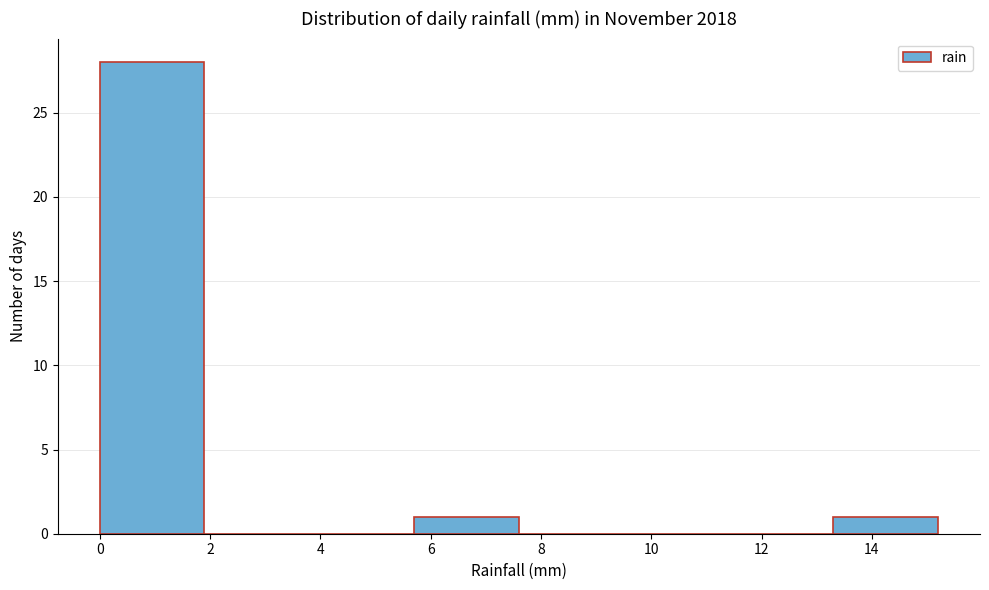

Over which range of the x-axis is the bar tallest?

0.0 to 1.9